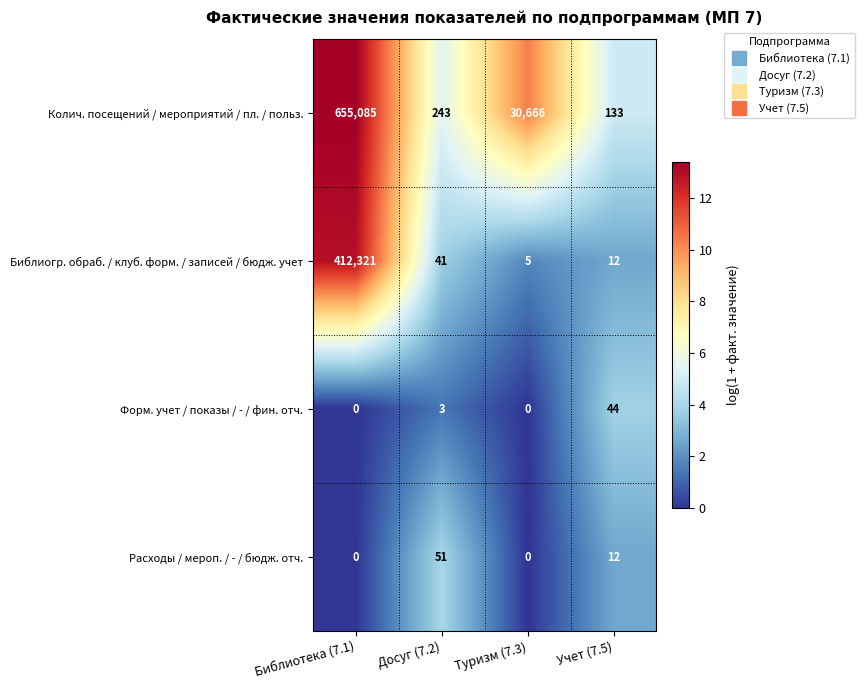

Reading left to right, extract all data points from this chart.

Колич. посещений / мероприятий / пл. / польз.: 655085	243	30666	133
Библиогр. обраб. / клуб. форм. / записей / бюдж. учет: 412321	41	5	12
Форм. учет / показы / - / фин. отч.: 0	3	0	44
Расходы / мероп. / - / бюдж. отч.: 0	51	0	12